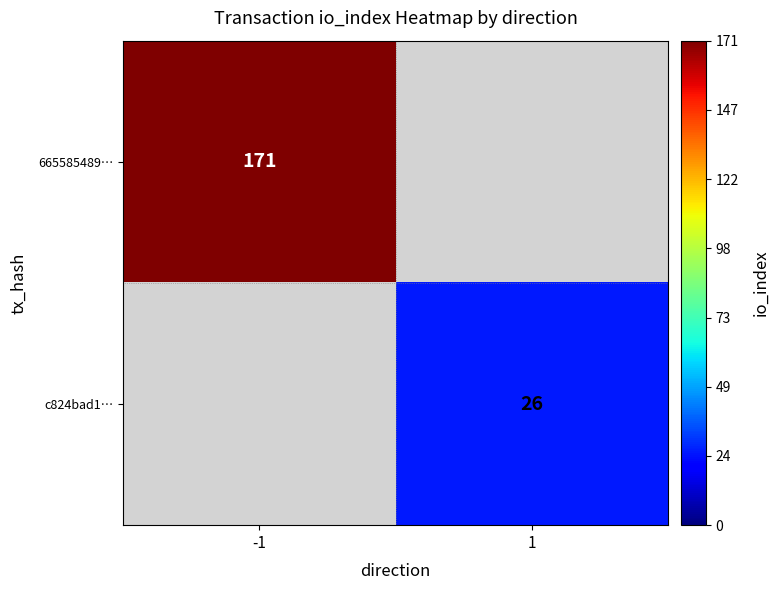

The 665585489… series shows 84 at -1. True or false?

False